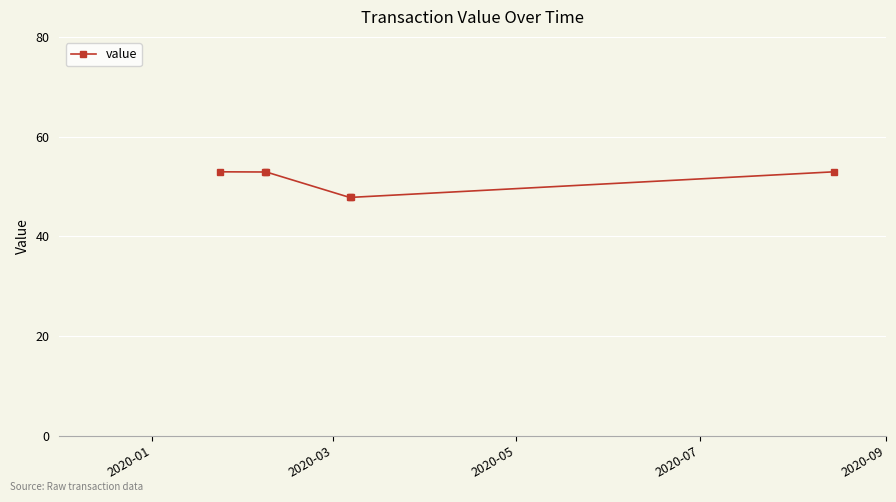

What is the value of the 2nd point from the left?

52.9